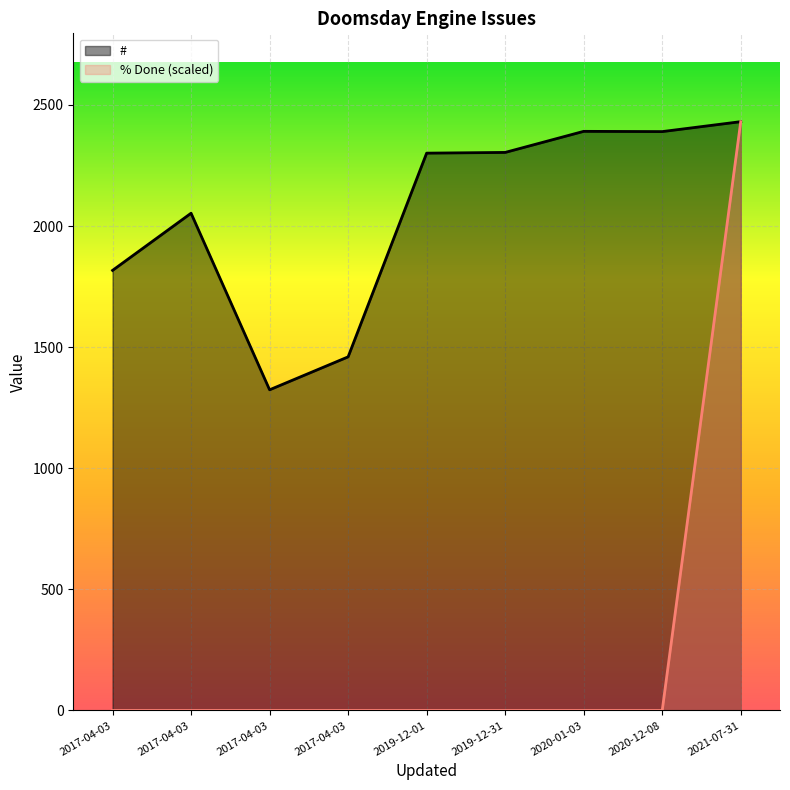

Is it true that # equals 2053 at 2017-04-03?

True